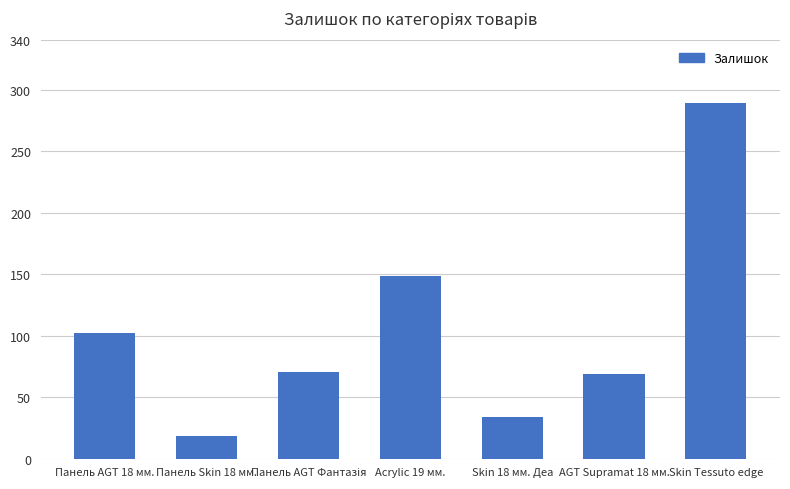

The chart shows a value of 59 at Skin 18 мм. Деа. True or false?

False